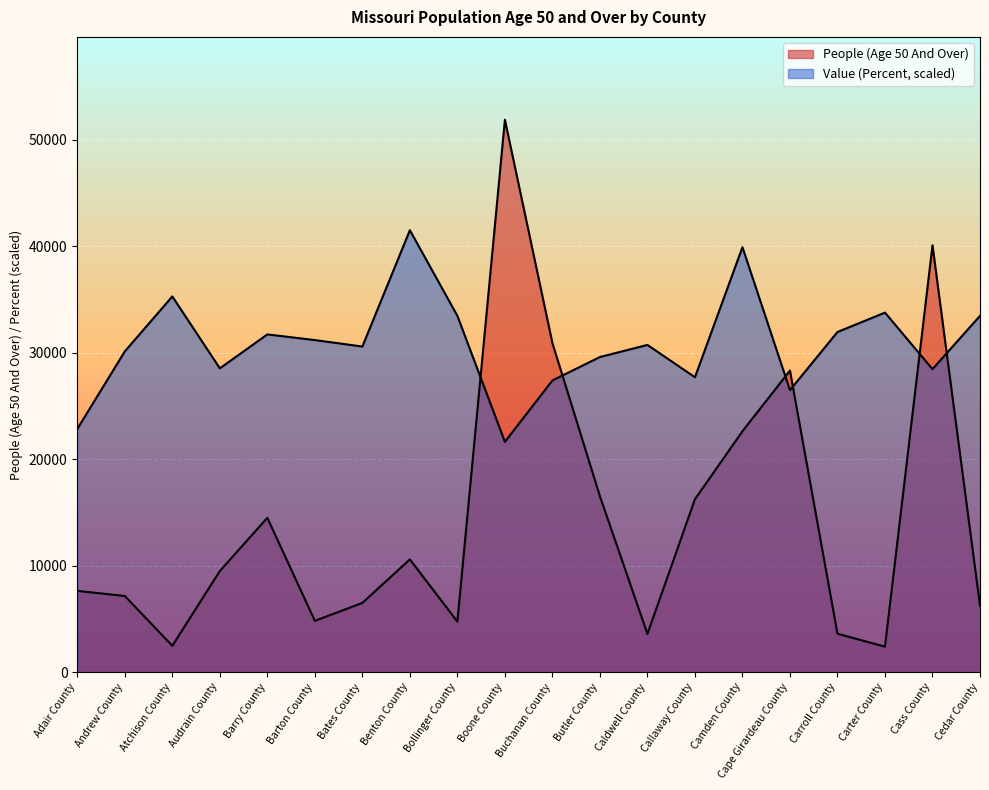

Where is the first local minimum for People (Age 50 And Over)?

Atchison County